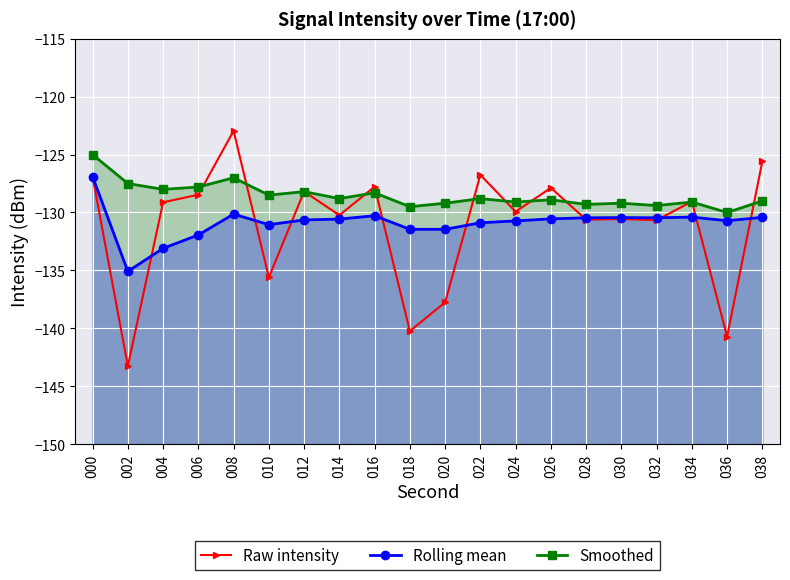

Where is the first local maximum for Raw intensity?

008